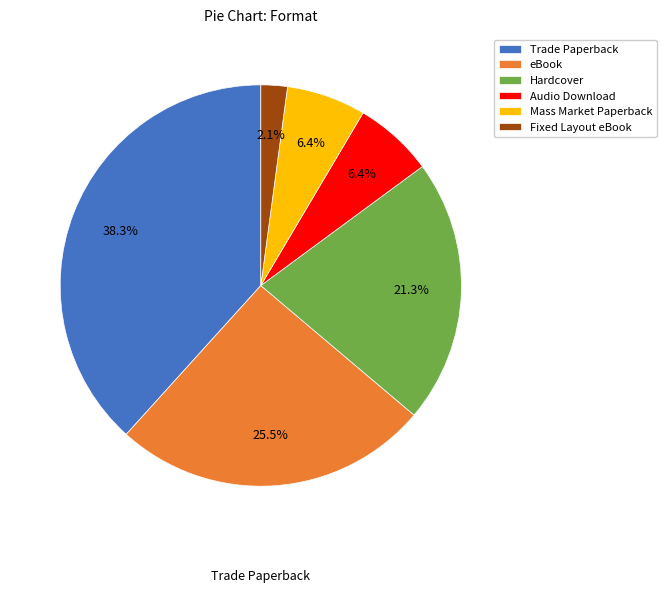

Is it true that Fixed Layout eBook is 1% of the pie?

False